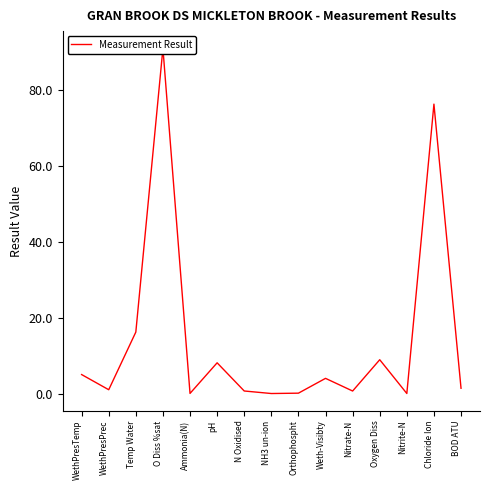

What is the difference between the values at Nitrite-N and BOD ATU?

1.4